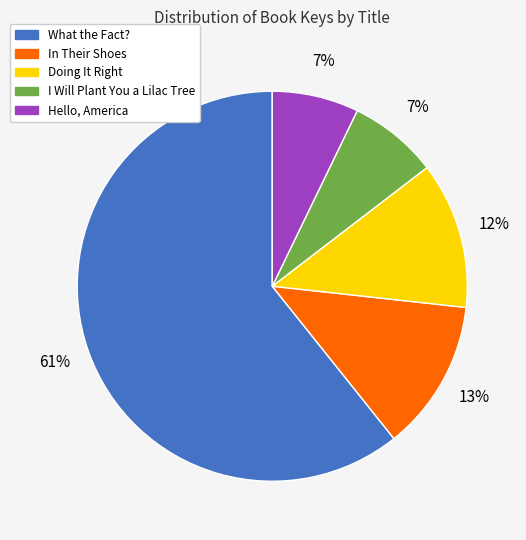

How many segments does this pie chart have?

5